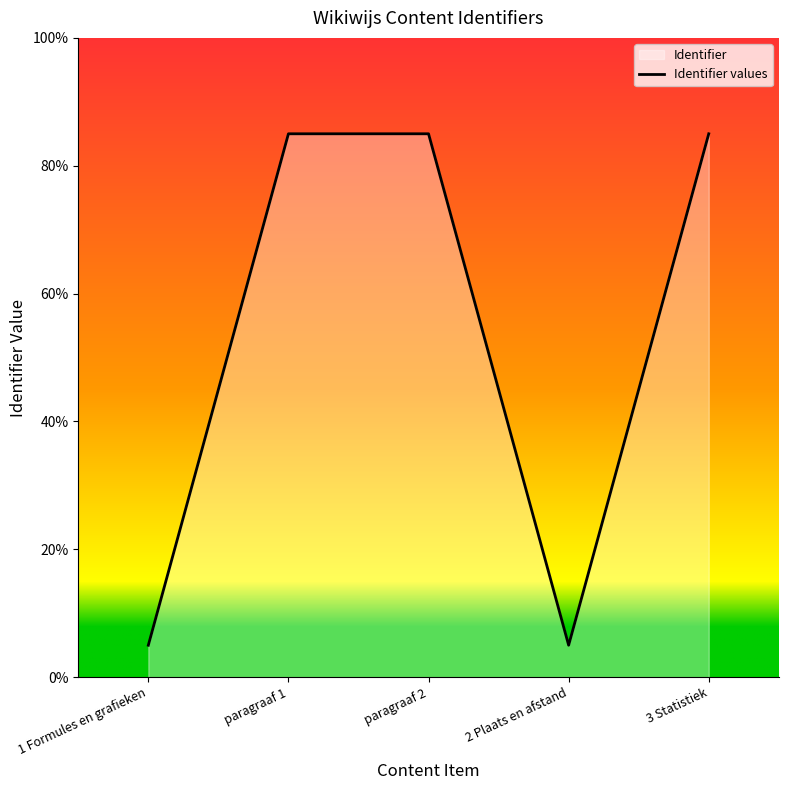

What is the greatest value displayed?

85.0